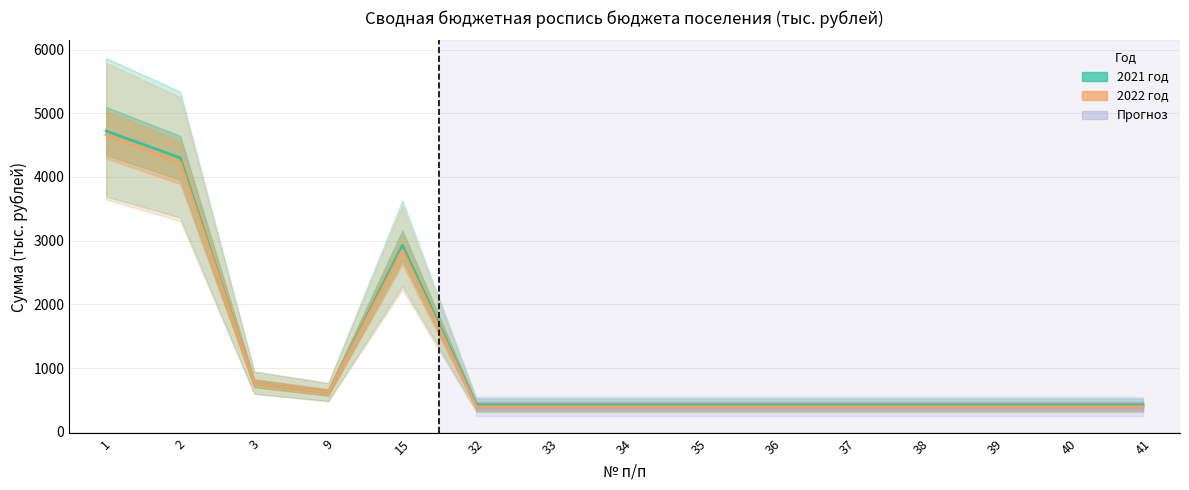

Is it true that 2021 год equals 108.2 at 40?

False